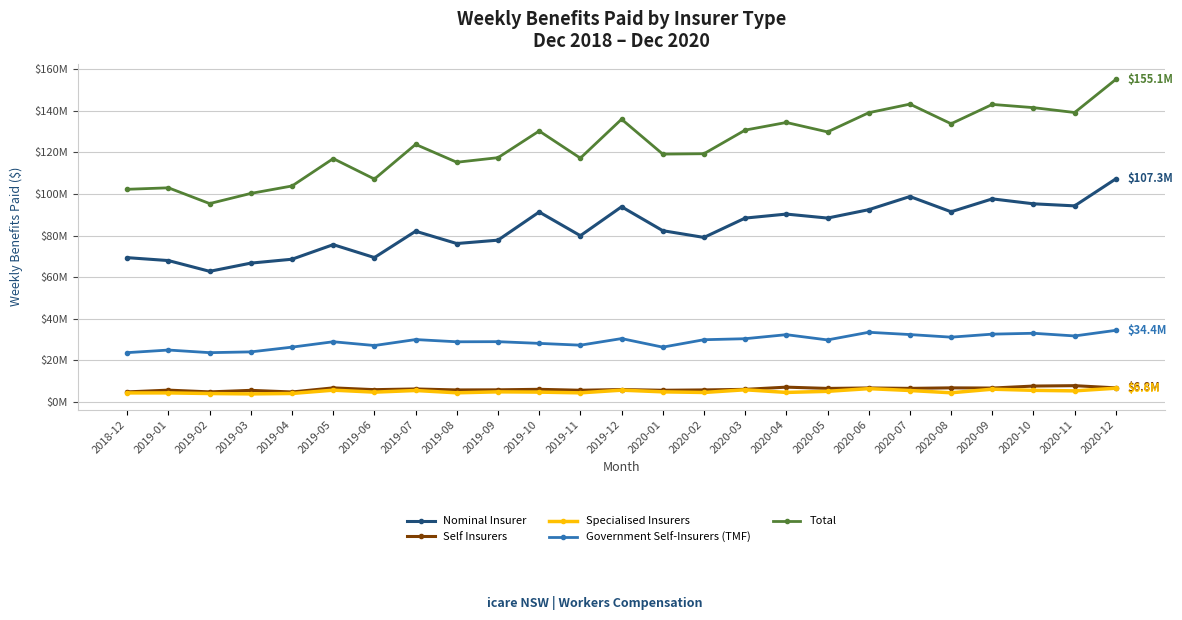

Is this an area chart (filled region under the line)?

No